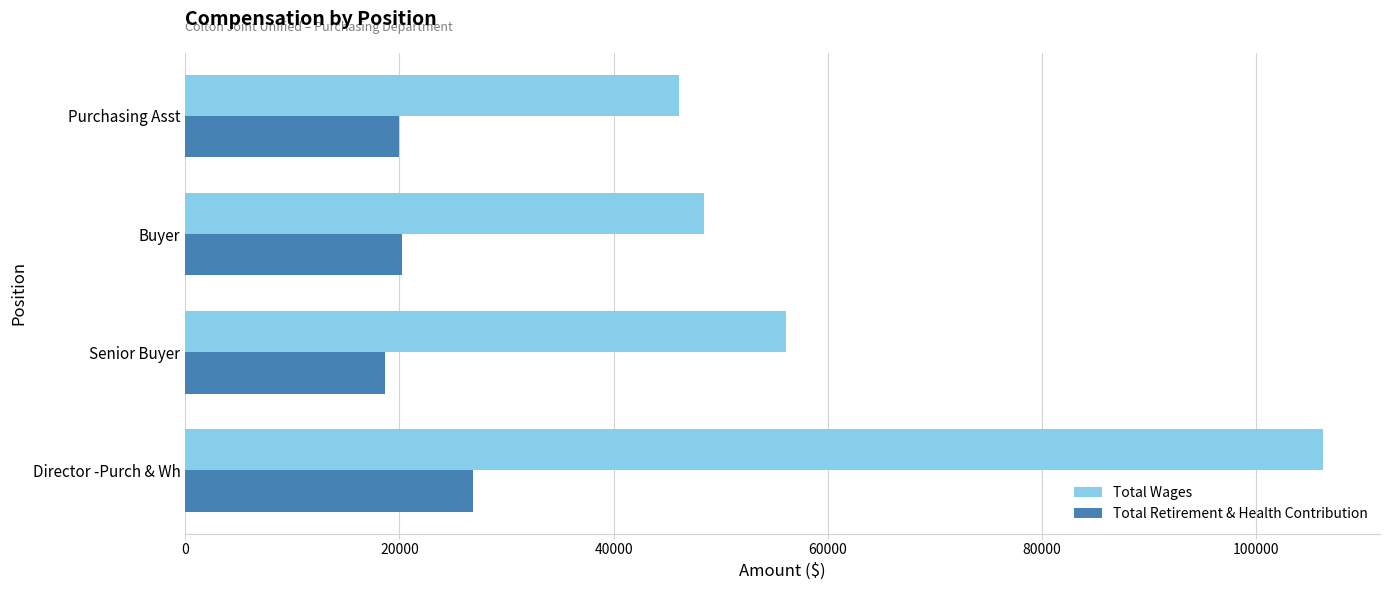

What is the difference between the highest and lowest values at Director -Purch & Wh?

79404